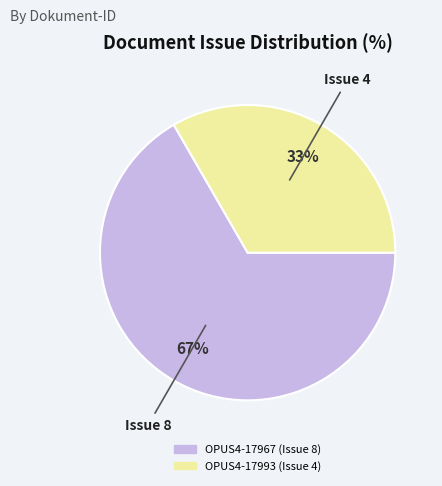

Is there a majority slice in this chart?

Yes